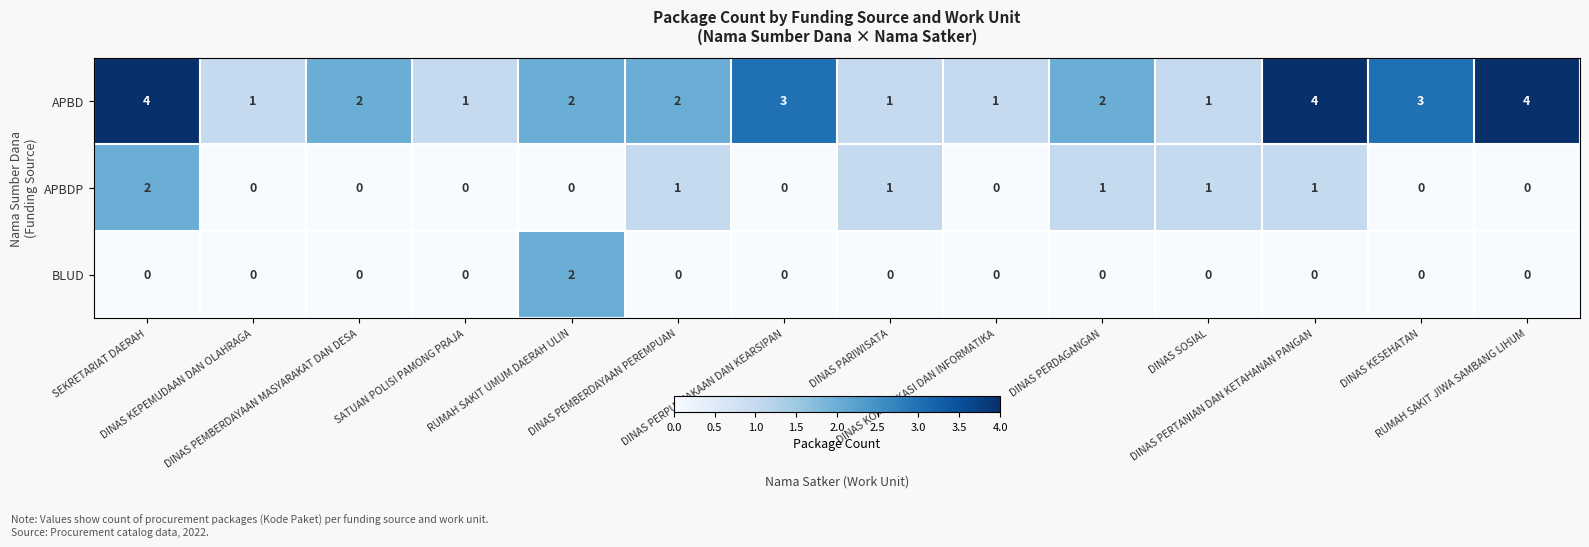

Rank the series by their average value, from lowest to highest.

BLUD, APBDP, APBD